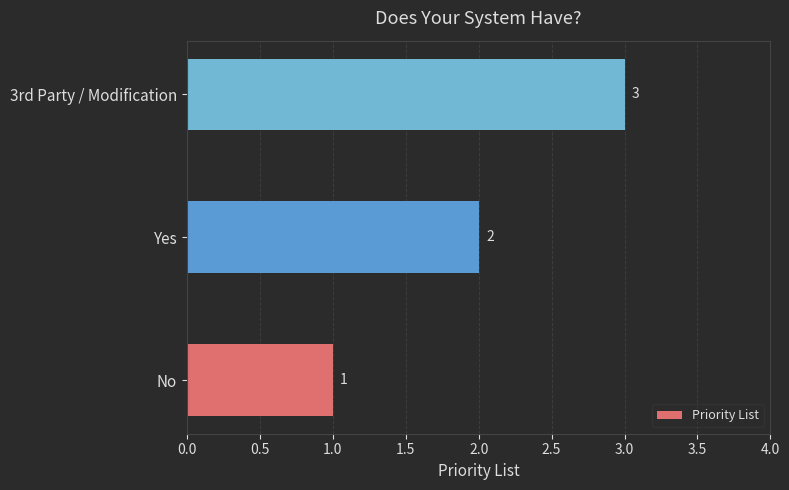

Where is the data nearest to the value 2?

Yes